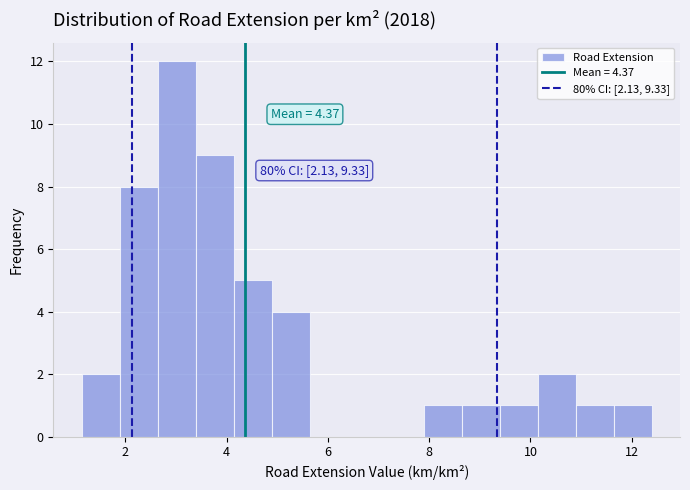

Read against the x-axis, roughly where is the centre of the tallest bar?

3.0